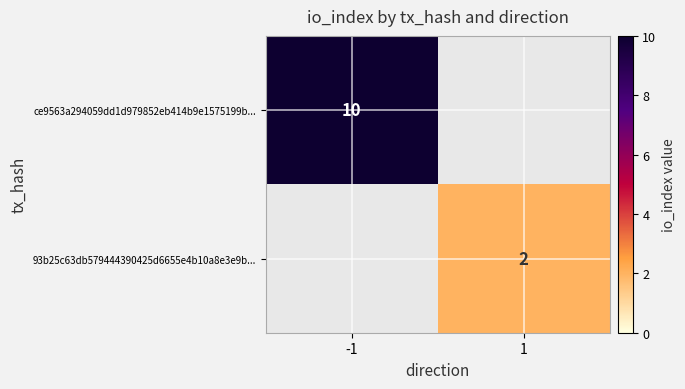

The value of ce9563a294059dd1d979852eb414b9e1575199b... at -1 is 2. True or false?

False